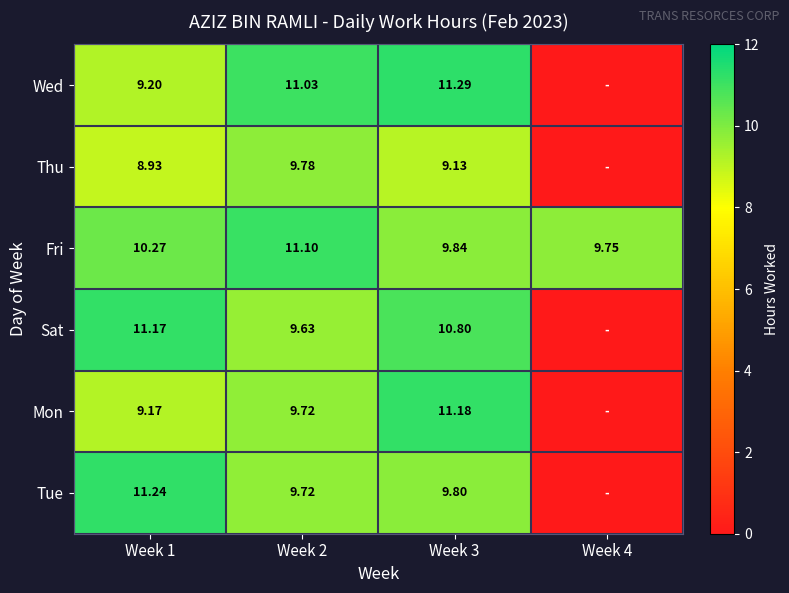

At how many categories does at least one series exceed 0?

4